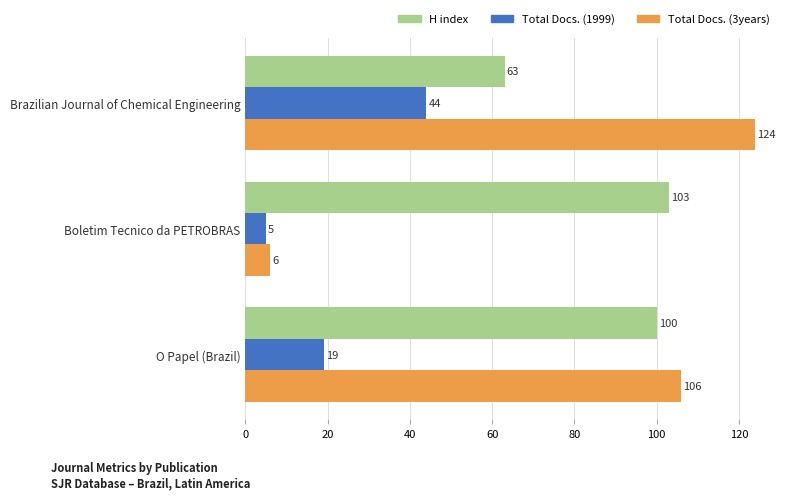

Count the number of categories in the chart.

3